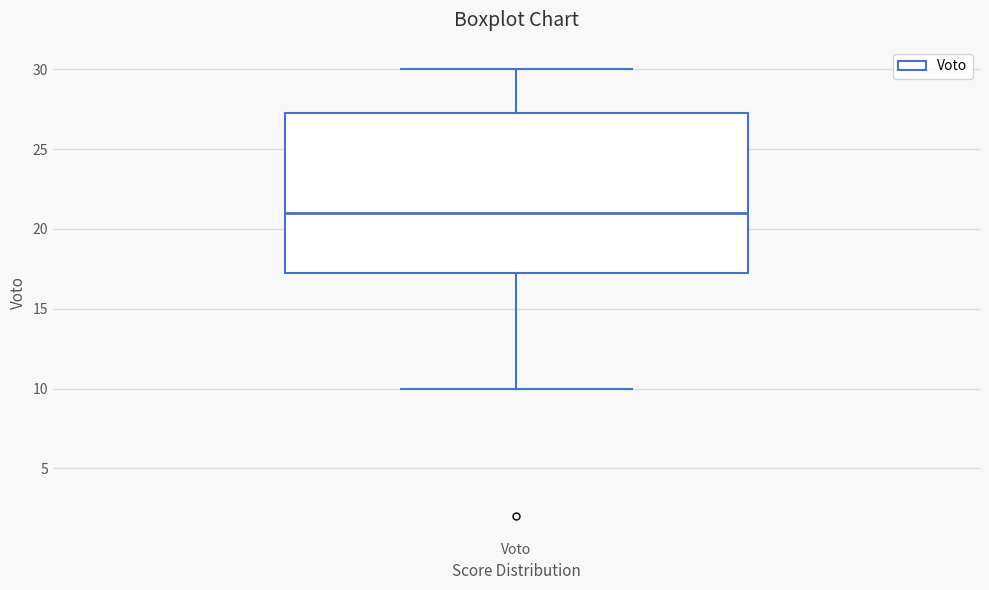

Where is the upper edge of the box for Voto on the y-axis? The values are not printed on the chart, so give them approximately, as read against the axis.

27.5